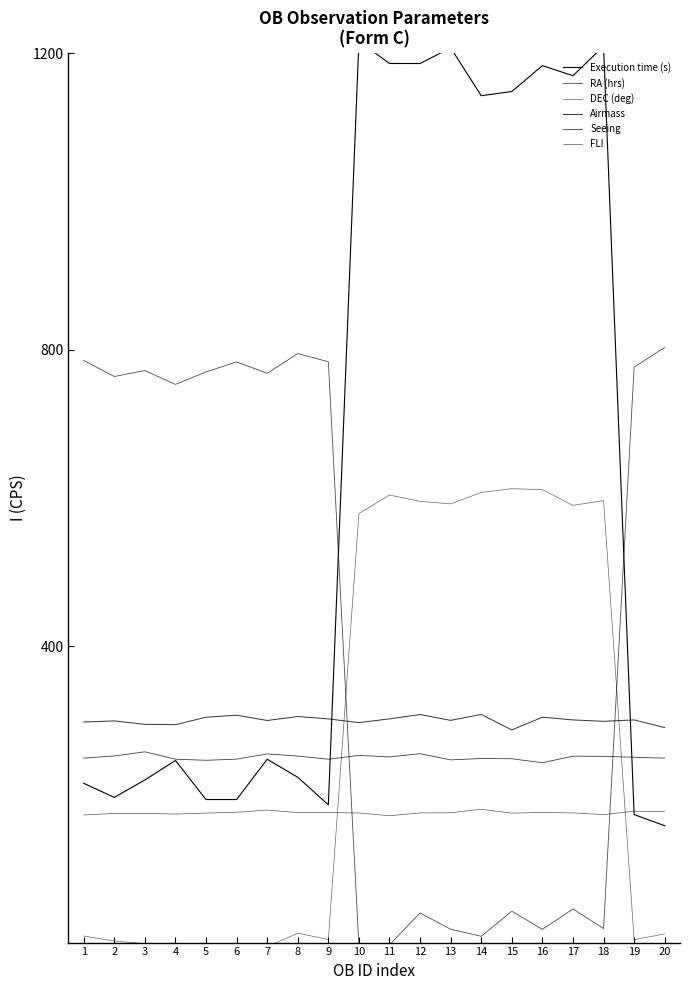

How many lines are shown in the chart?

6